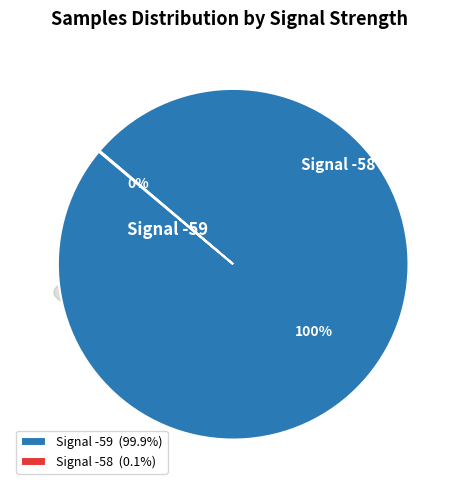

What is the largest slice in the pie chart?

-59